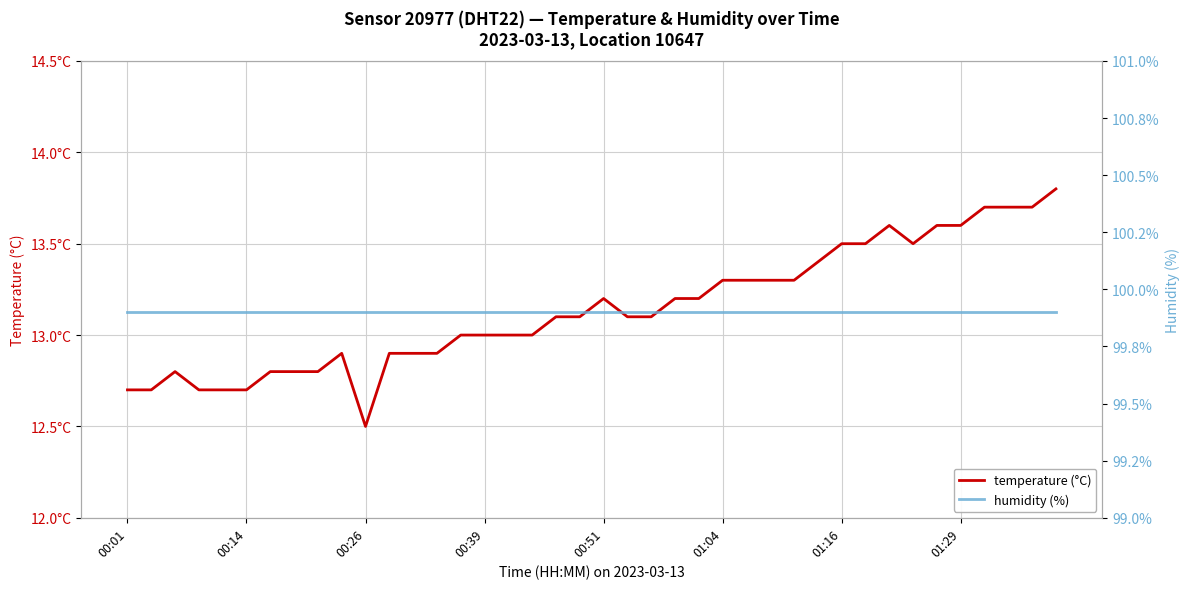

What position from the left is 01:16?

7